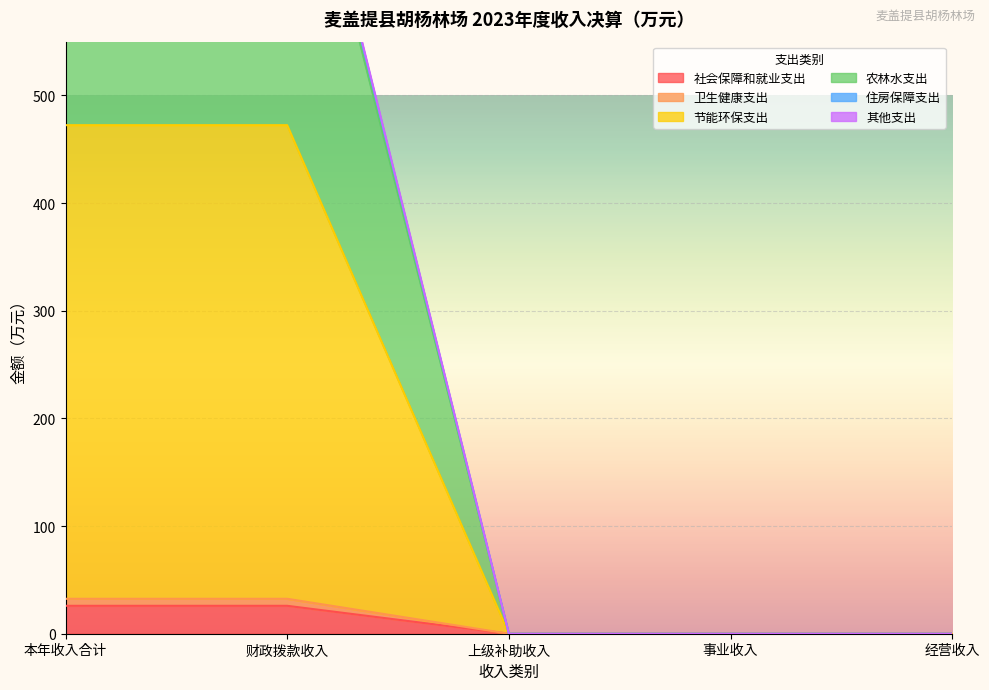

How many positive values does the 其他支出 series have?

2